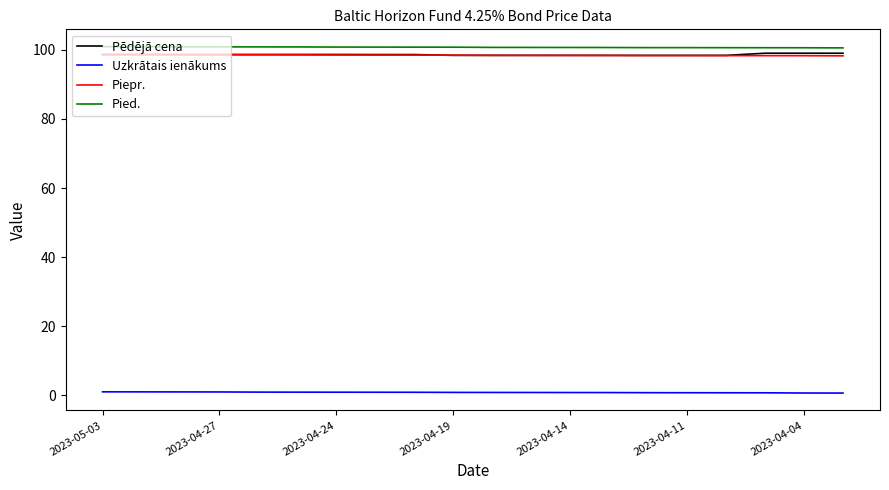

True or false: Piepr. and Pied. cross at least once.

False